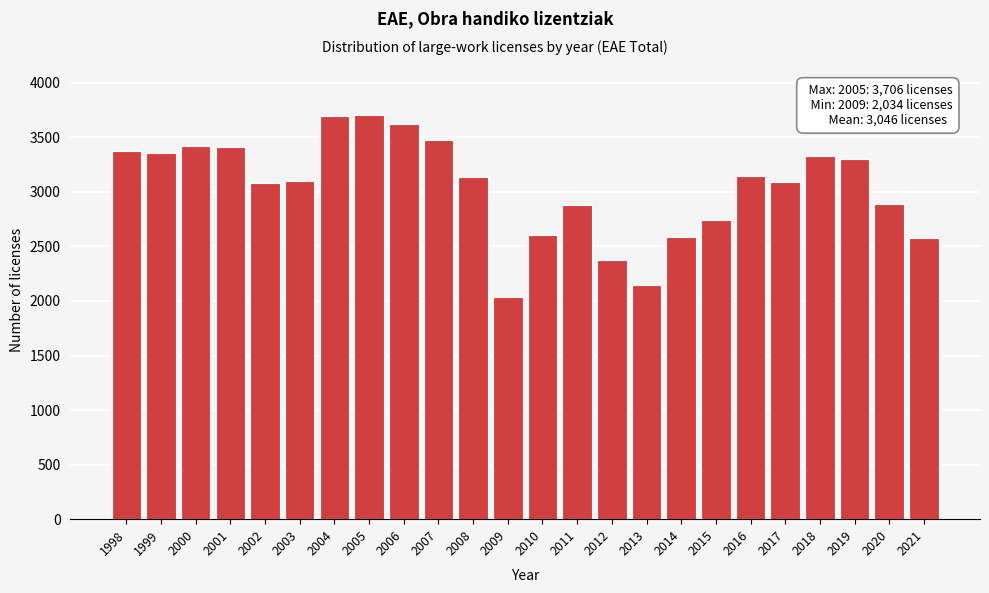

At which category does the chart reach its minimum across all series?

2009